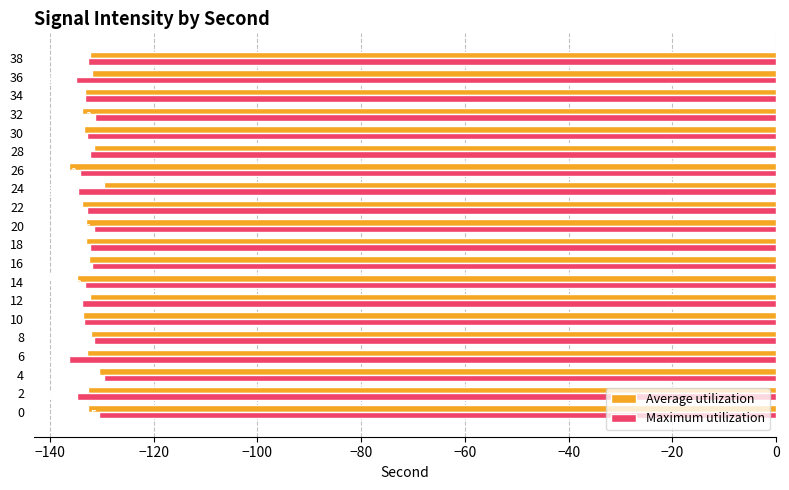

At which label is Average utilization closest to -132?

8